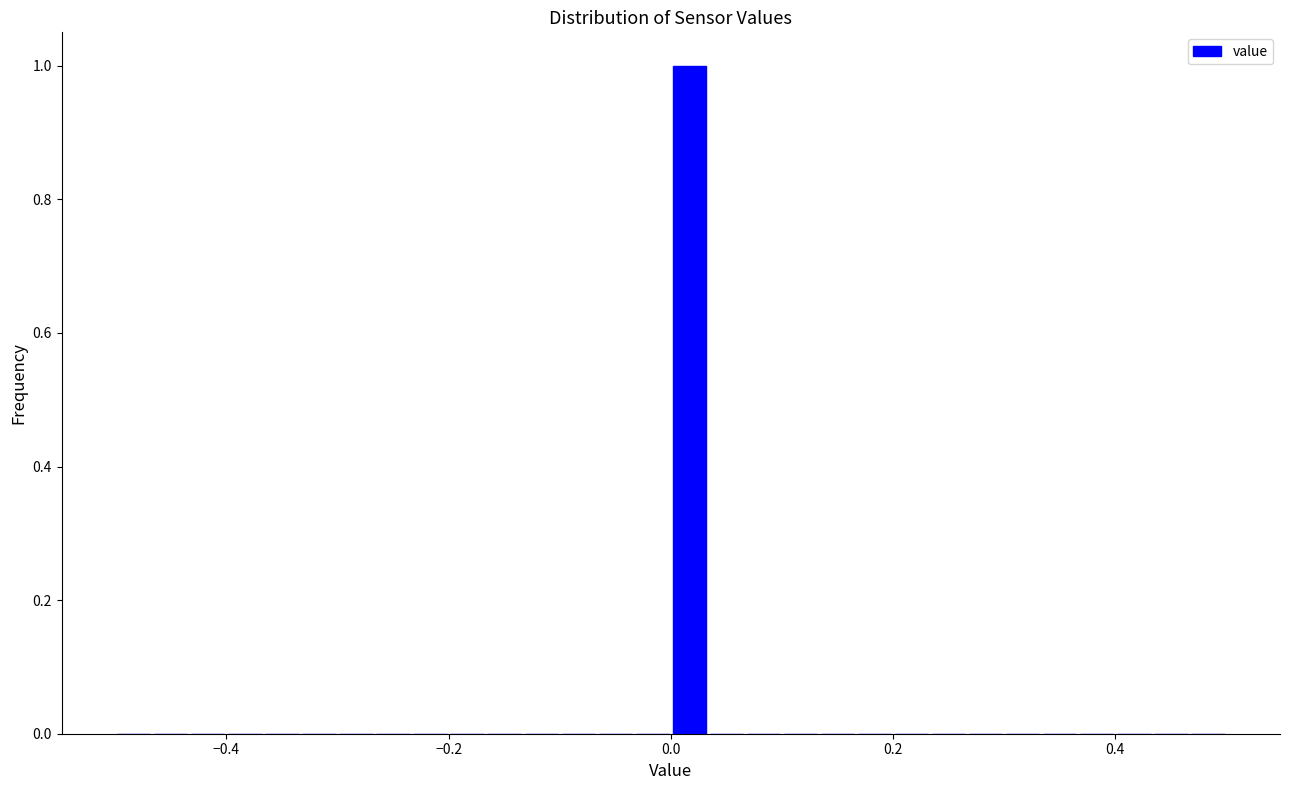

Around what value on the x-axis is the tallest bar? Give the approximate position of its centre, as read against the axis.

0.02